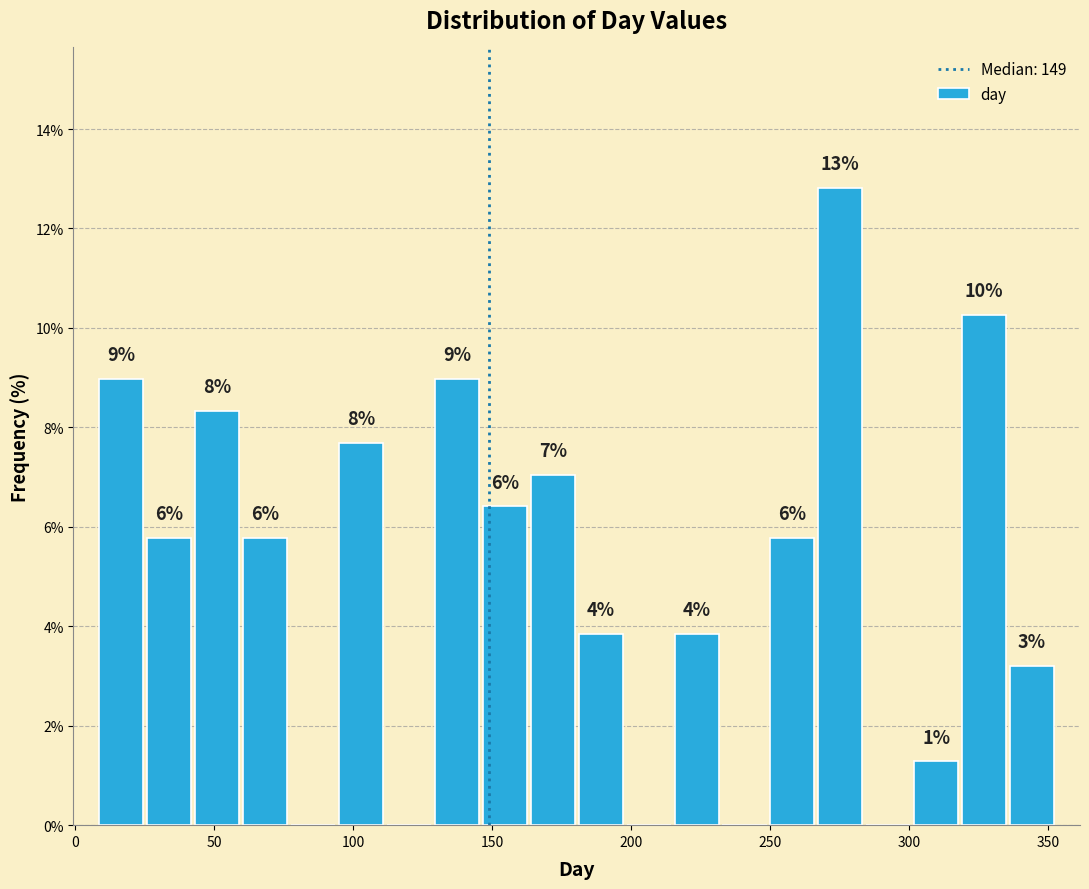

Around what value on the x-axis is the tallest bar? Give the approximate position of its centre, as read against the axis.

275